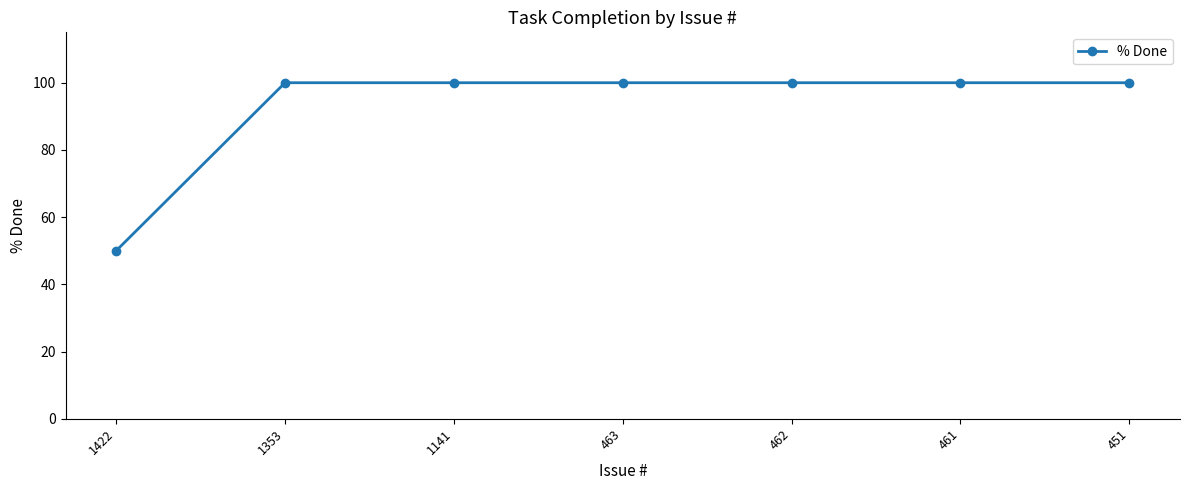

Count the number of data series in this chart.

1